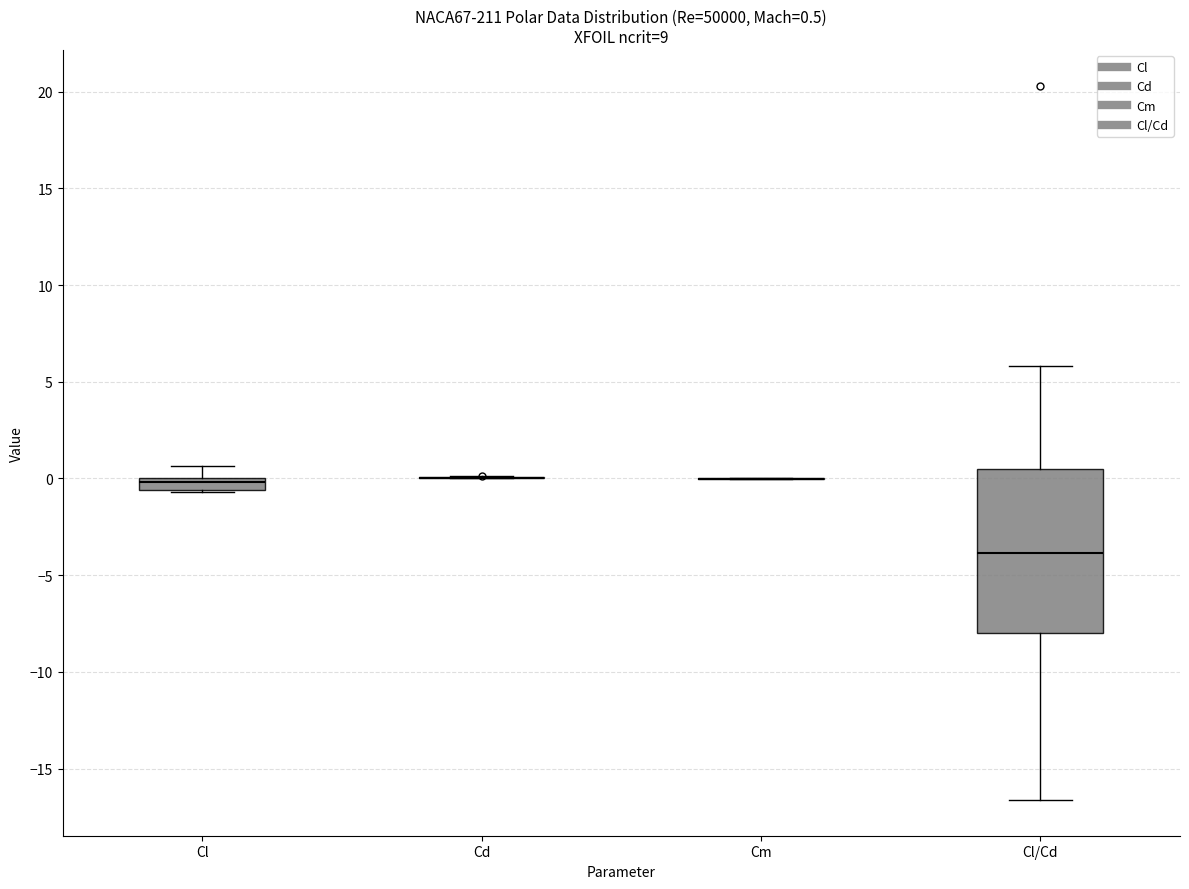

Which box is the tallest, from its lower edge to its upper edge?

Cl/Cd